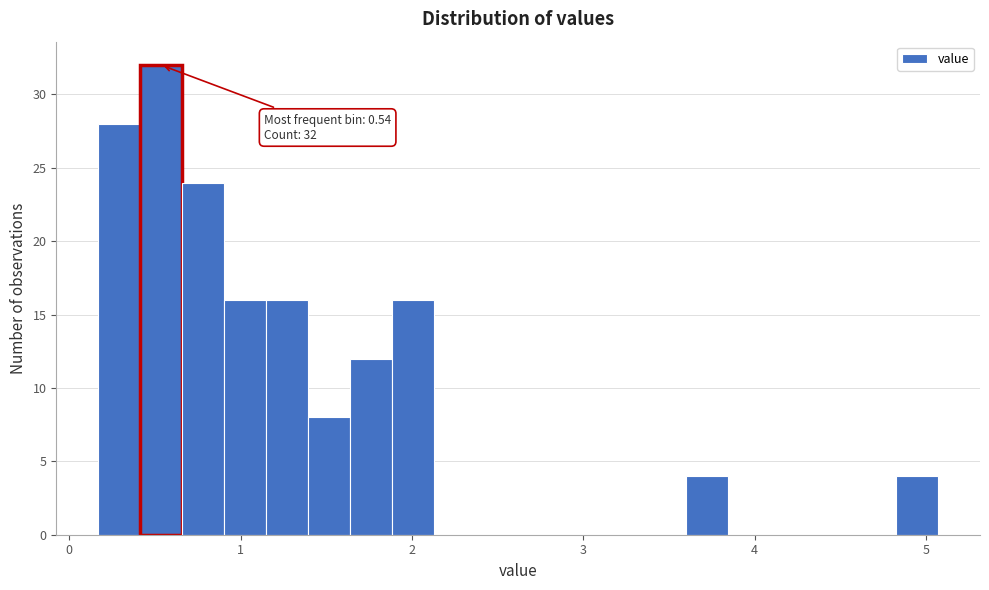

Around what value on the x-axis is the tallest bar? Give the approximate position of its centre, as read against the axis.

0.5